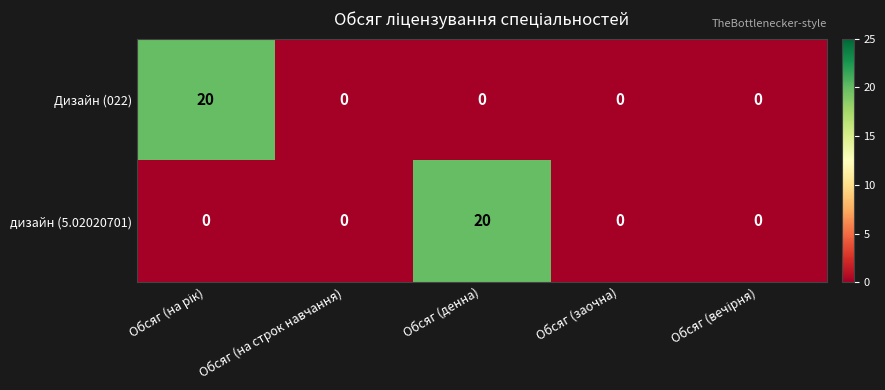

What is the approximate value of дизайн (5.02020701) at Обсяг (денна)?

20